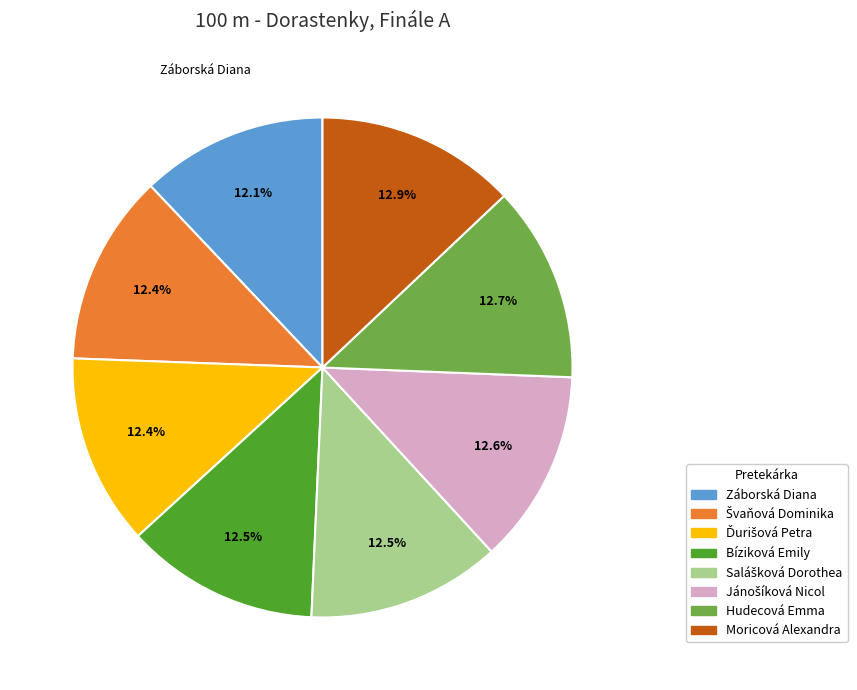

Is it true that Hudecová Emma is 20% of the pie?

False